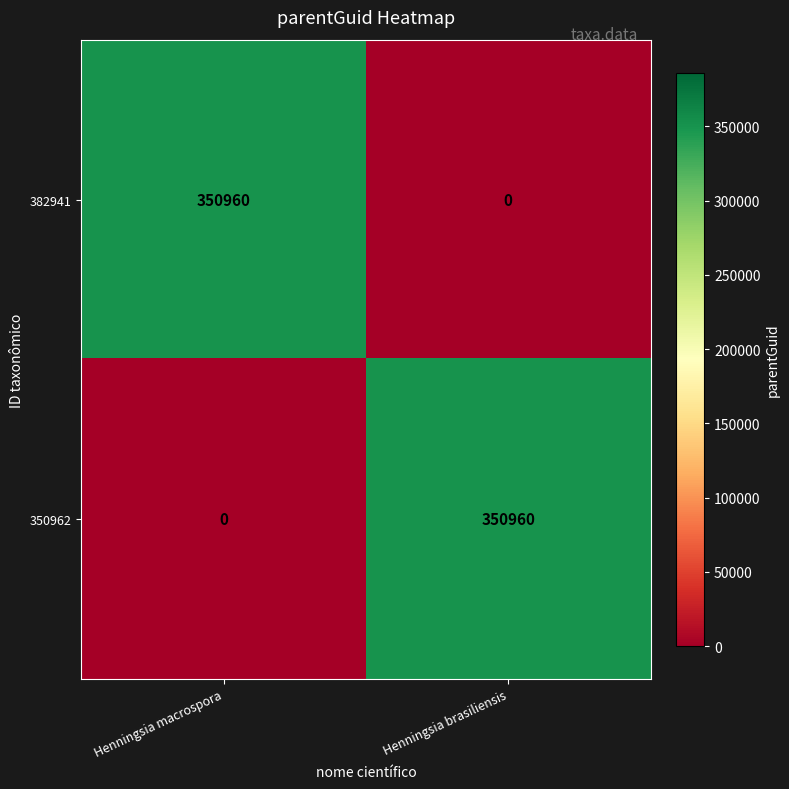

How many distinct data groups are displayed?

2